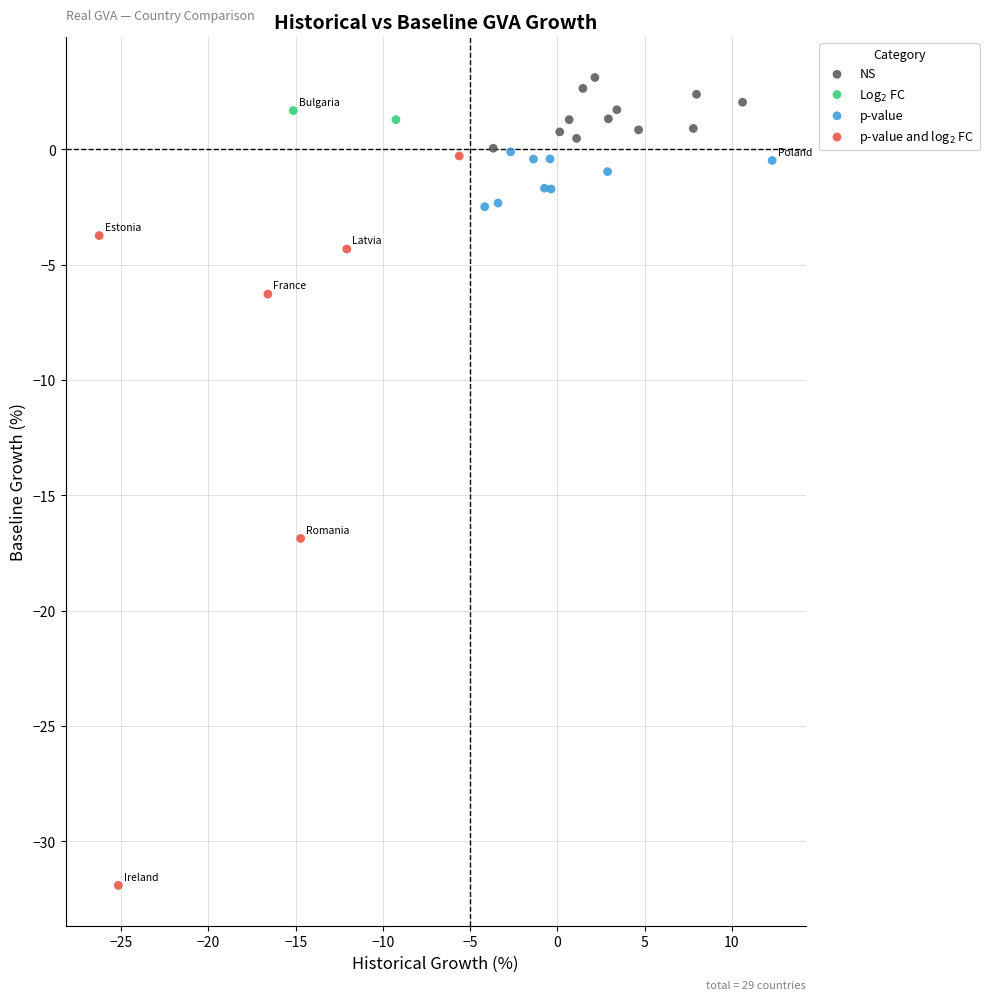

What are all the series names shown in the legend?

NS, Log$_2$ FC, p-value, p-value and log$_2$ FC